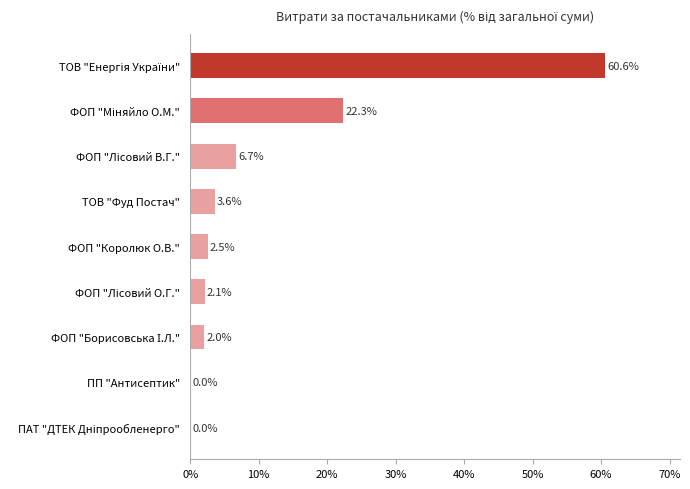

The value at ТОВ "Фуд Постач" is 1.2. True or false?

False